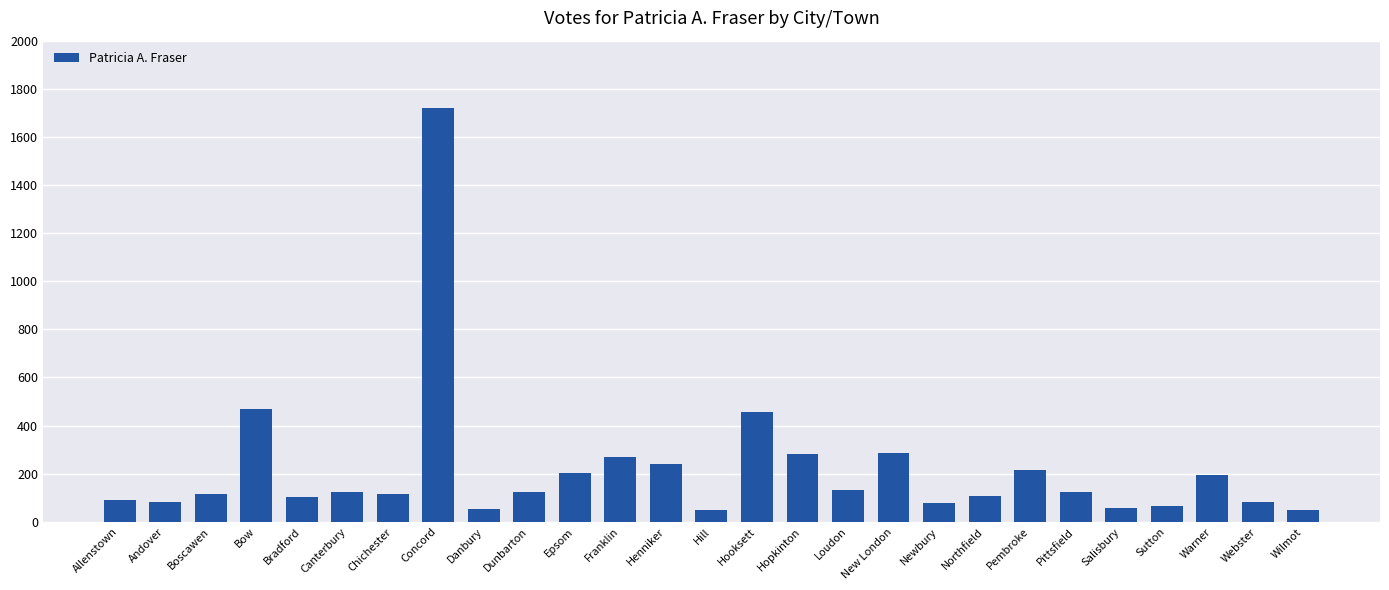

True or false: the data shows 285 at New London.

True